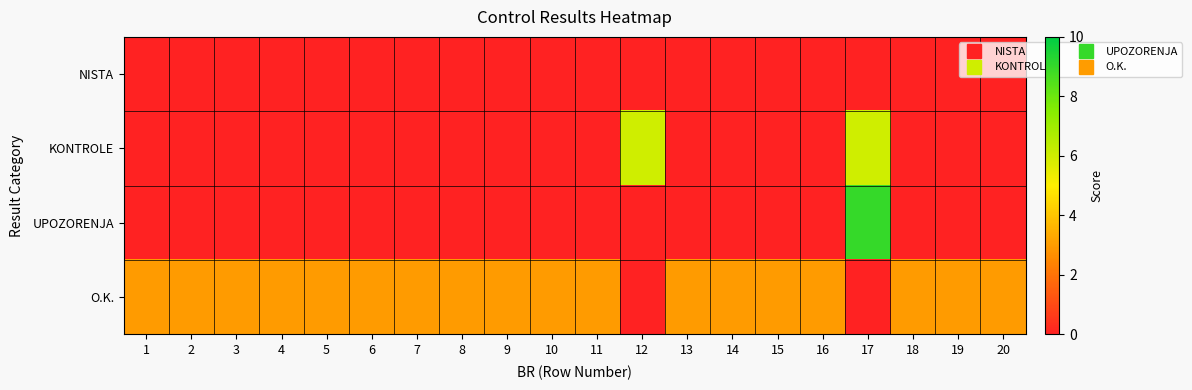

Rank the series at 9 from lowest to highest value.

NISTA, KONTROLE, UPOZORENJA, O.K.